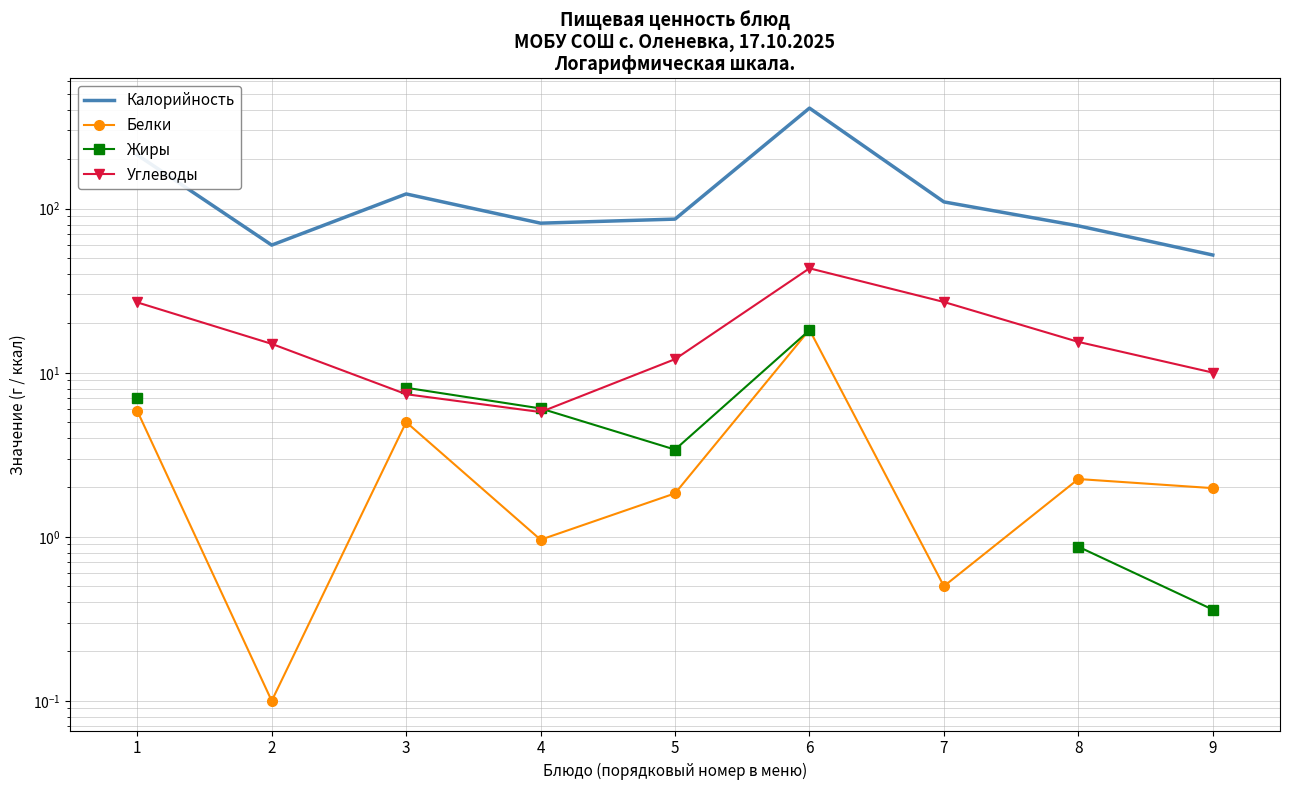

True or false: Белки and Углеводы cross at least once.

False